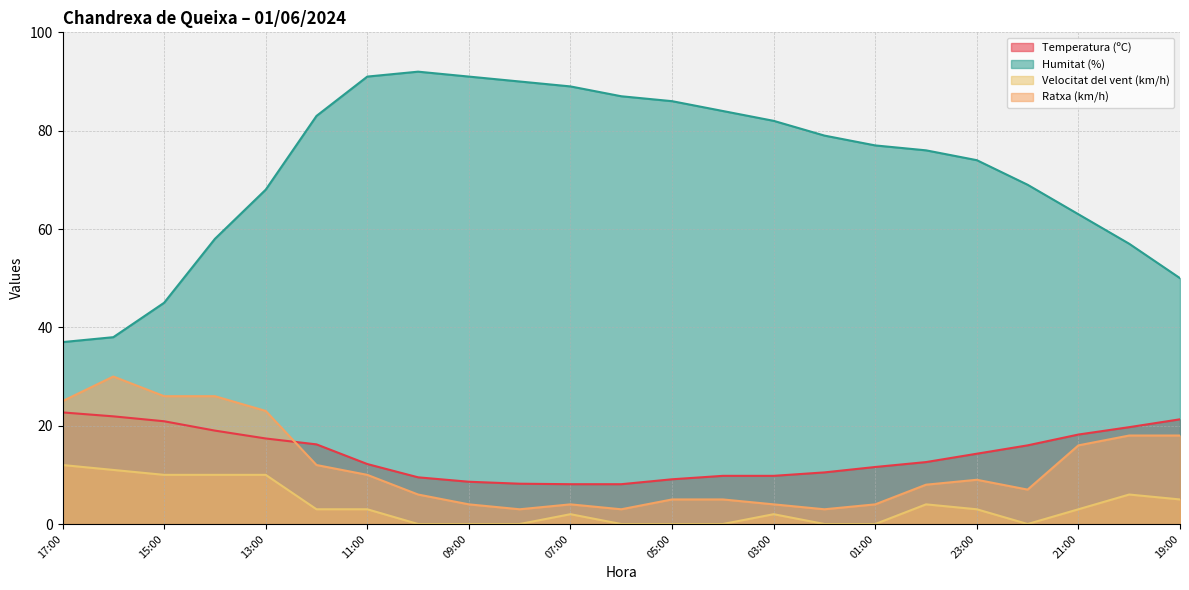

At which category does Ratxa (km/h) reach its first local valley?

08:00